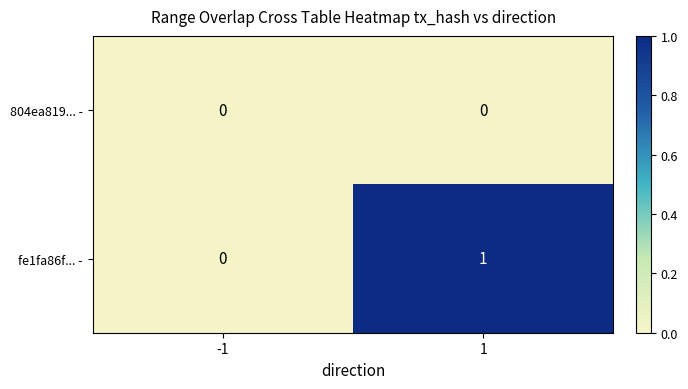

The value of 804ea819... - at -1 is 0. True or false?

True